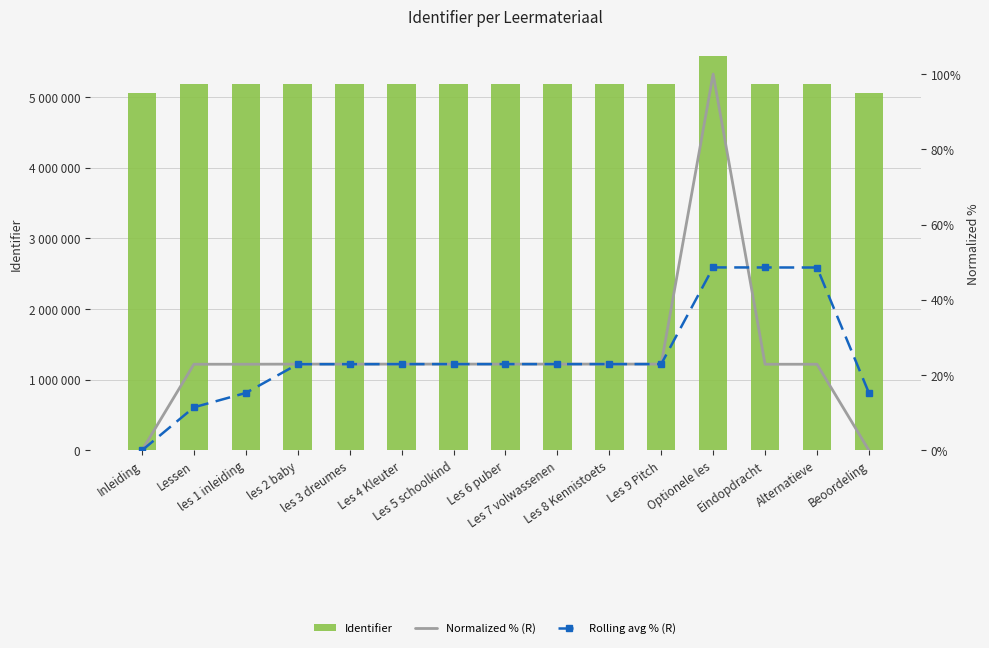

What is the label of the 14th bar from the right?

Lessen